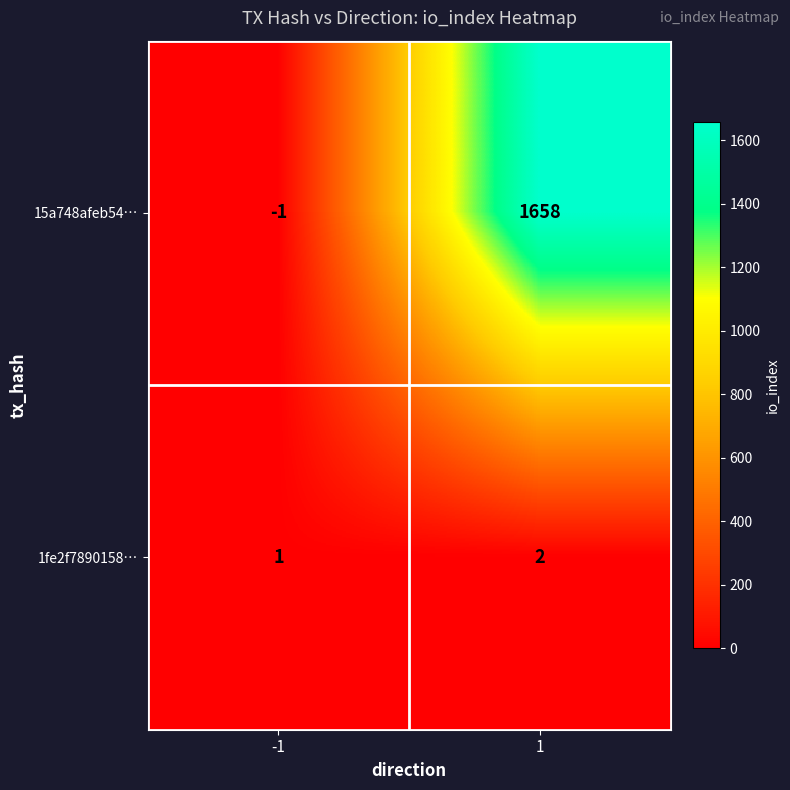

Is the value of 15a748afeb54… at 1 greater than the value of 1fe2f7890158… at -1?

Yes